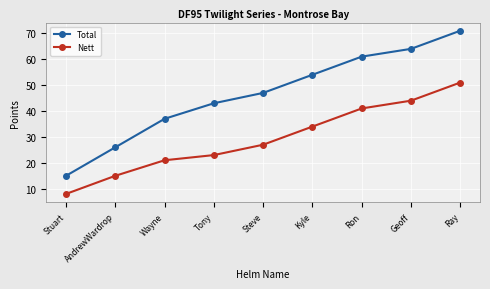

The Total series shows 64 at Geoff. True or false?

True